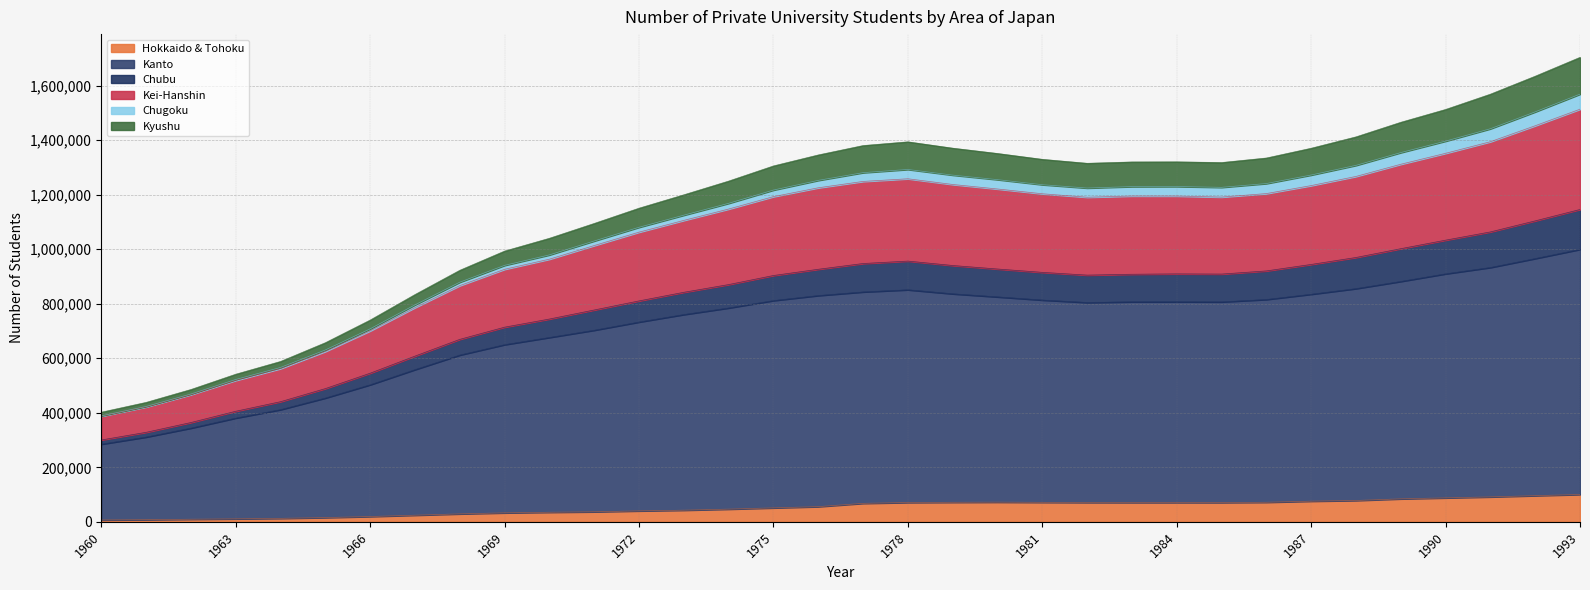

At which category is the sum across all series the highest?

1993